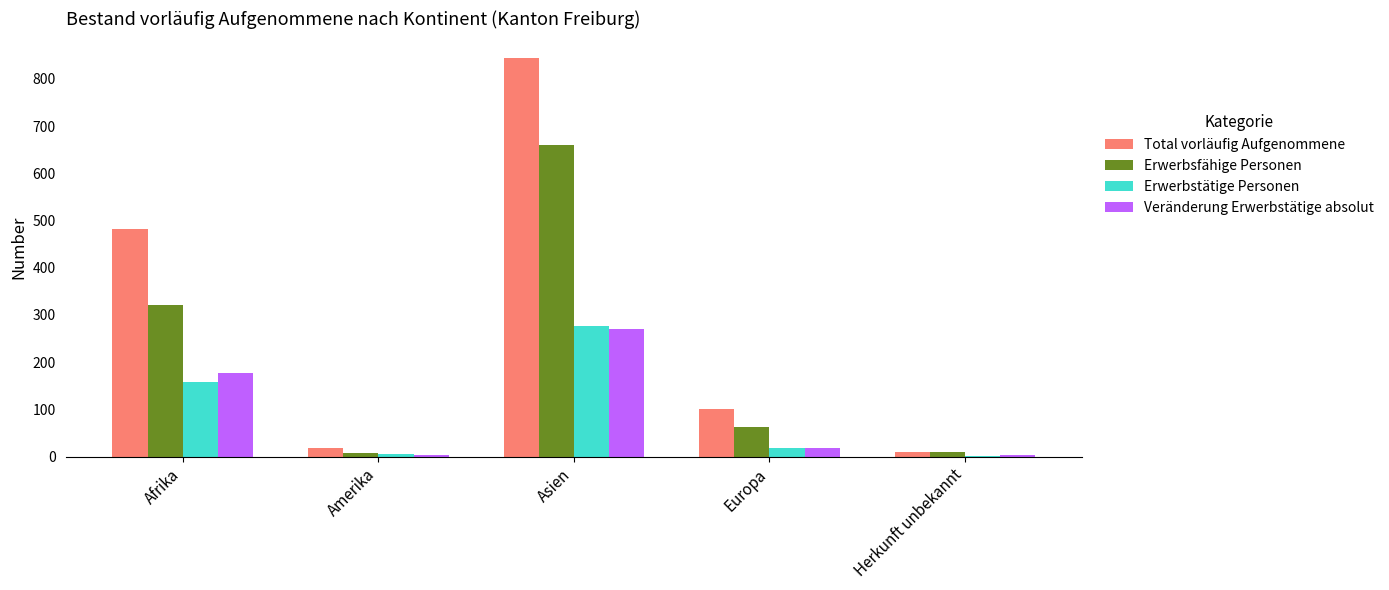

Between Afrika and Herkunft unbekannt, which series saw the biggest shift?

Total vorläufig Aufgenommene